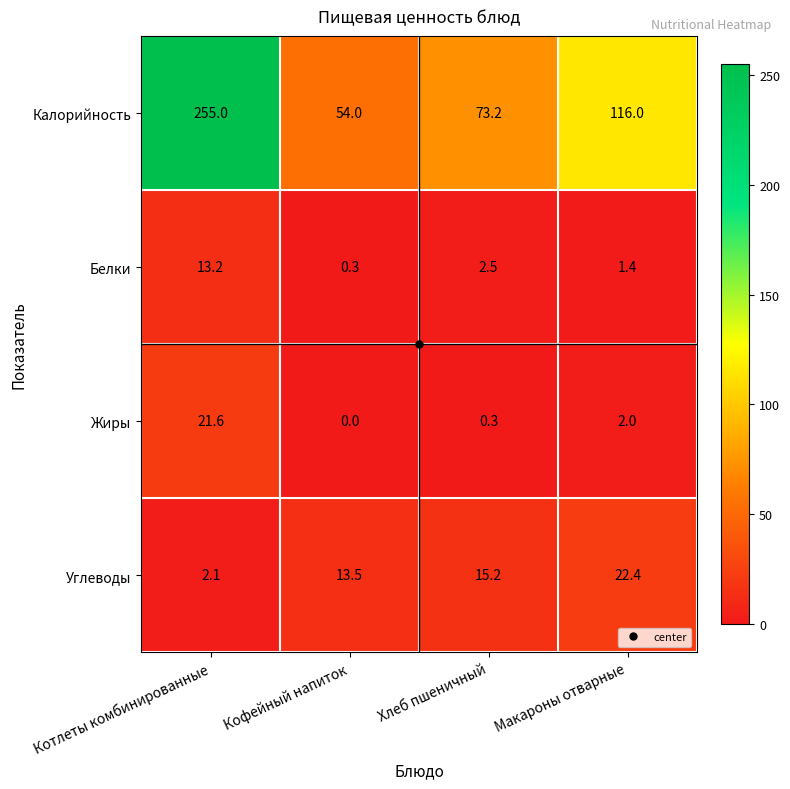

How many distinct data groups are displayed?

4